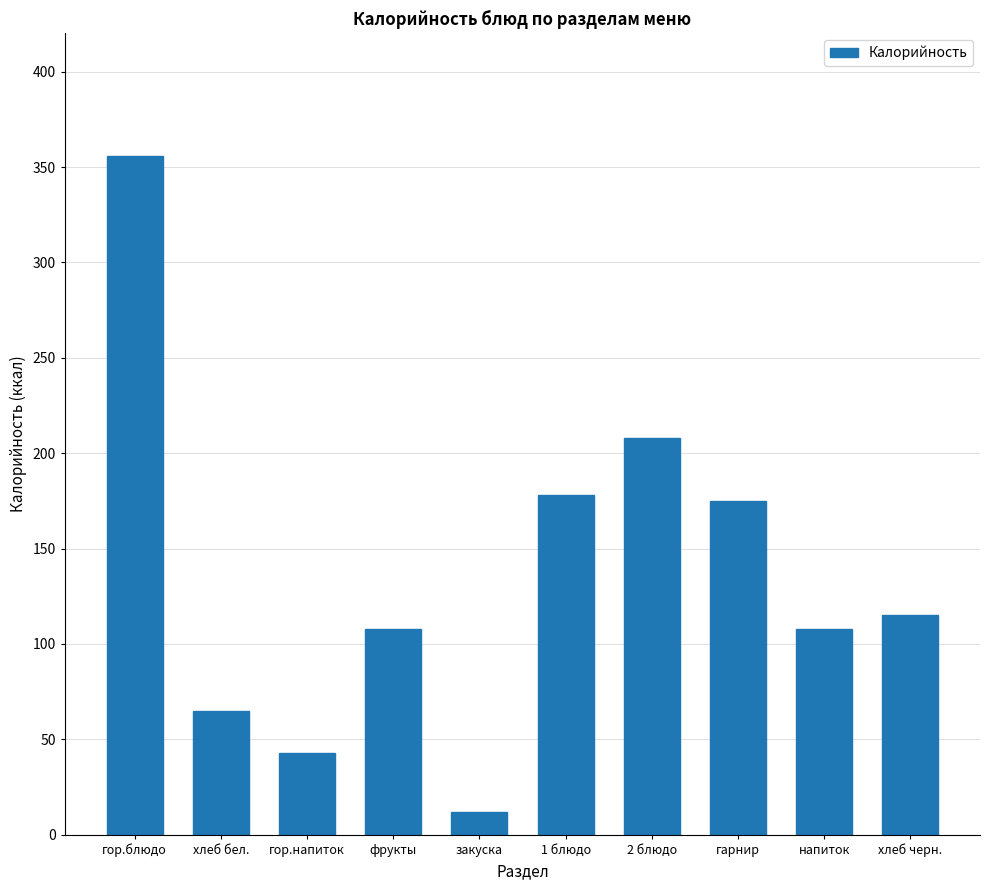

What position from the left is закуска?

5